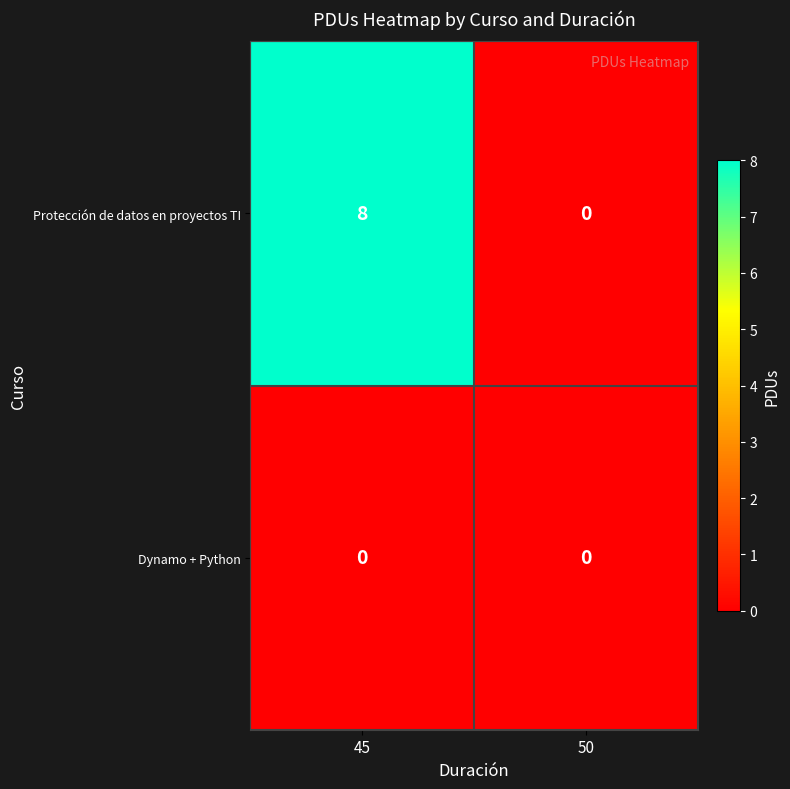

Reading left to right, transcribe all the data shown in this chart.

Protección de datos en proyectos TI: 8	0
Dynamo + Python: 0	0